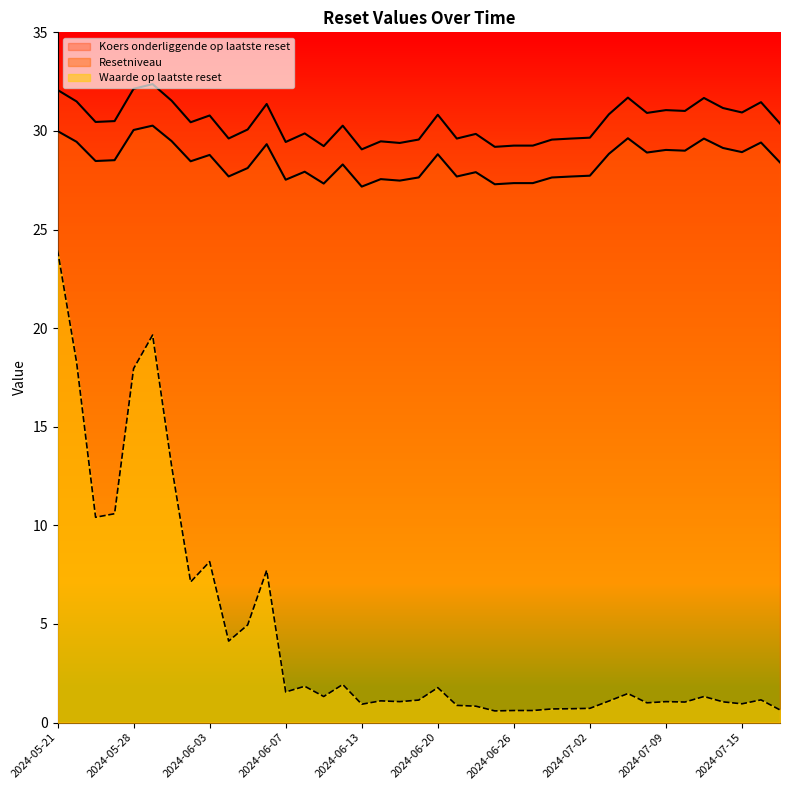

Which series has the widest spread of values?

Waarde op laatste reset